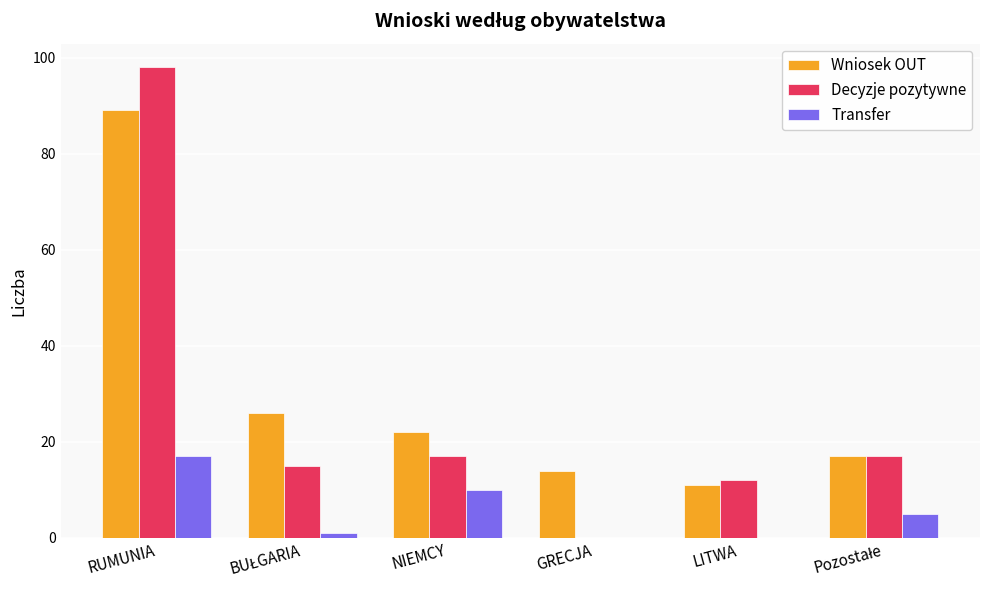

What is the maximum value shown in the chart?

98